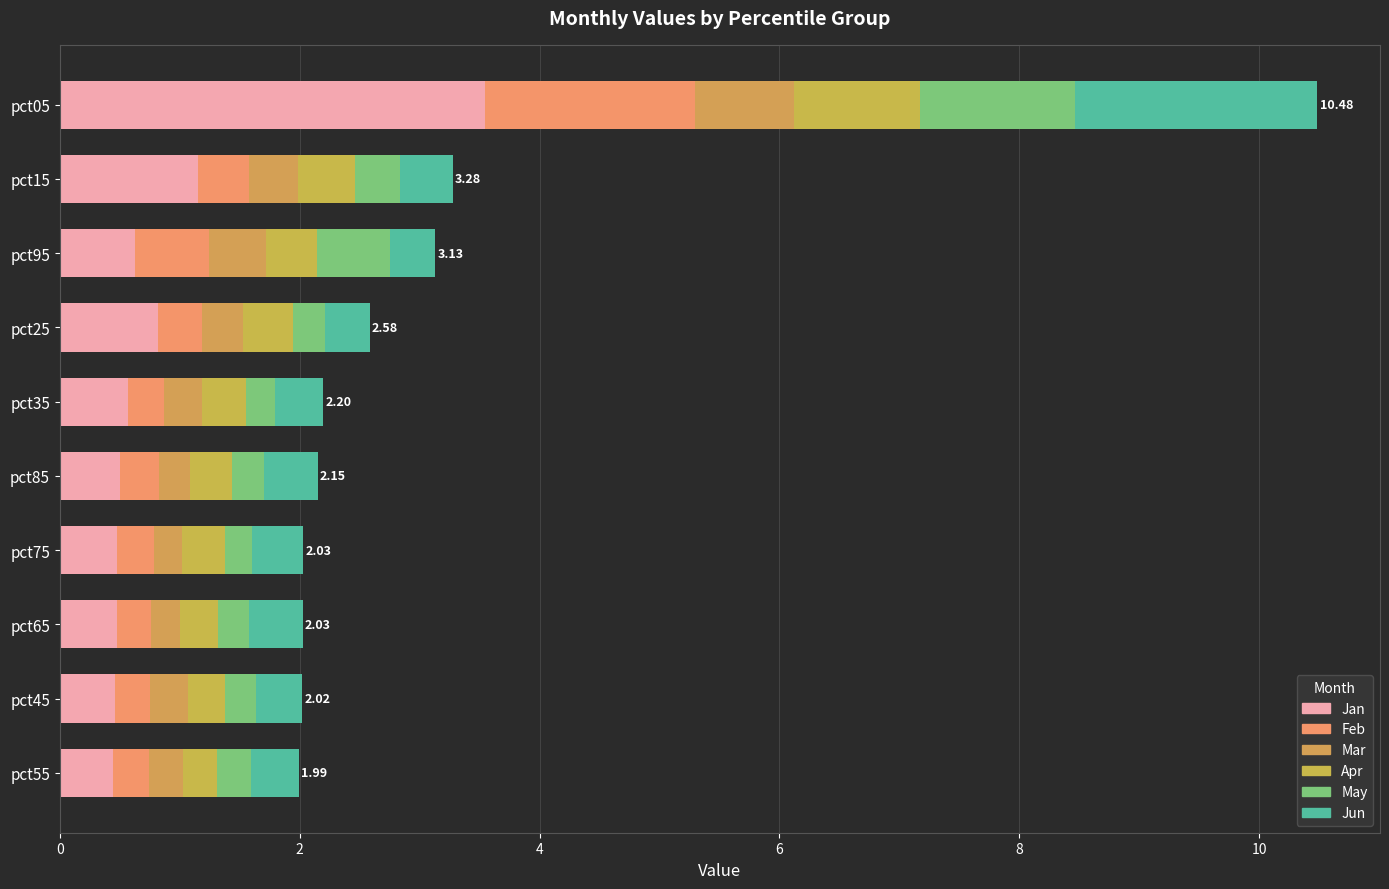

How many series are shown in this chart?

6